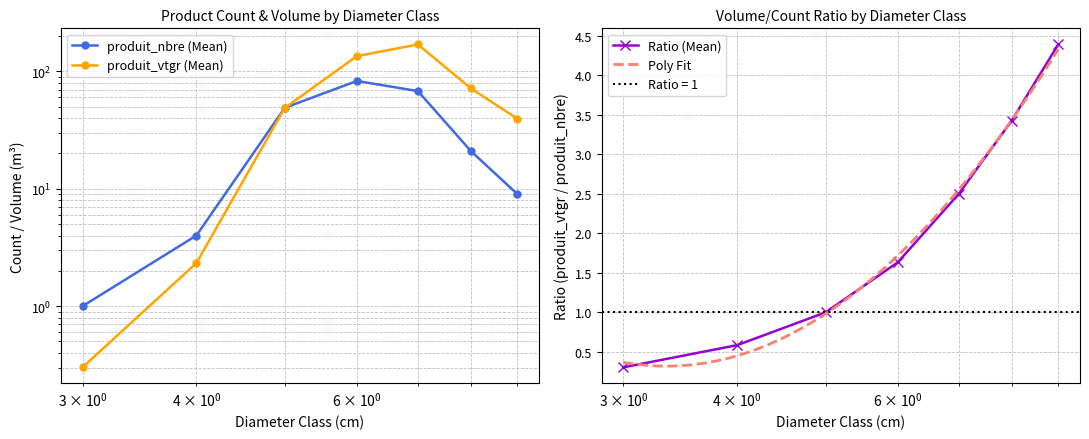

True or false: produit_nbre and cm cross at least once.

False